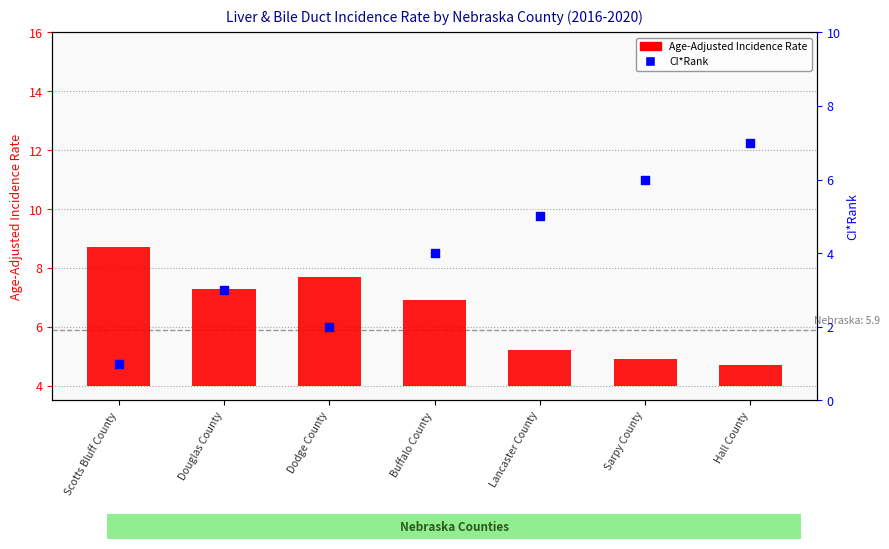

What are all the series names shown in the legend?

Age-Adjusted Incidence Rate, CI*Rank